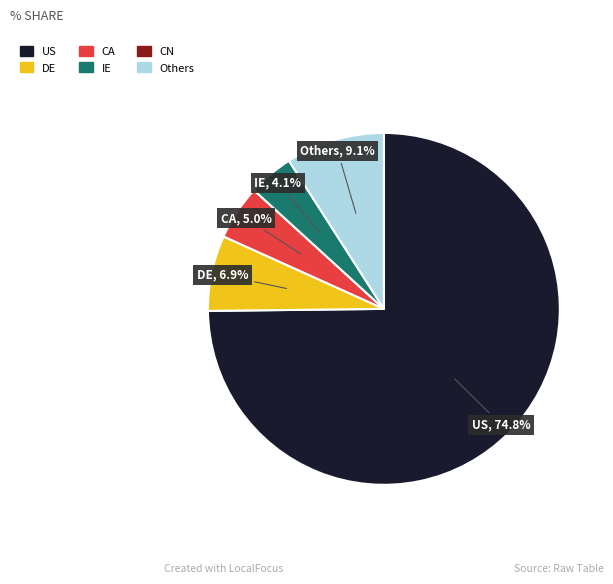

What is the largest slice in the pie chart?

US